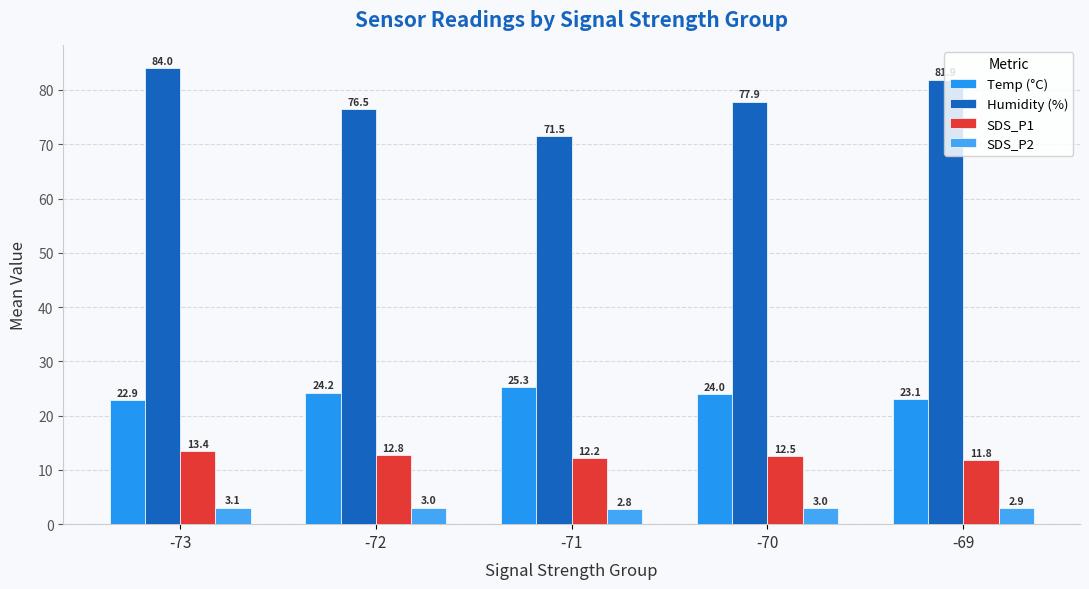

List the series in order of their peak value, highest first.

Humidity (%), Temp (°C), SDS_P1, SDS_P2